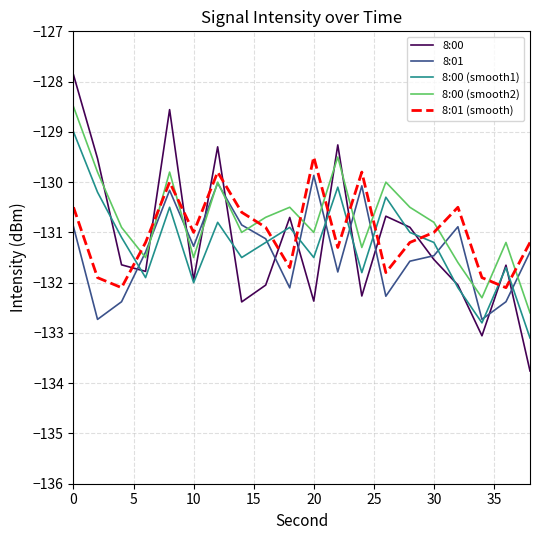

Which series has the largest range (max minus min)?

8:00